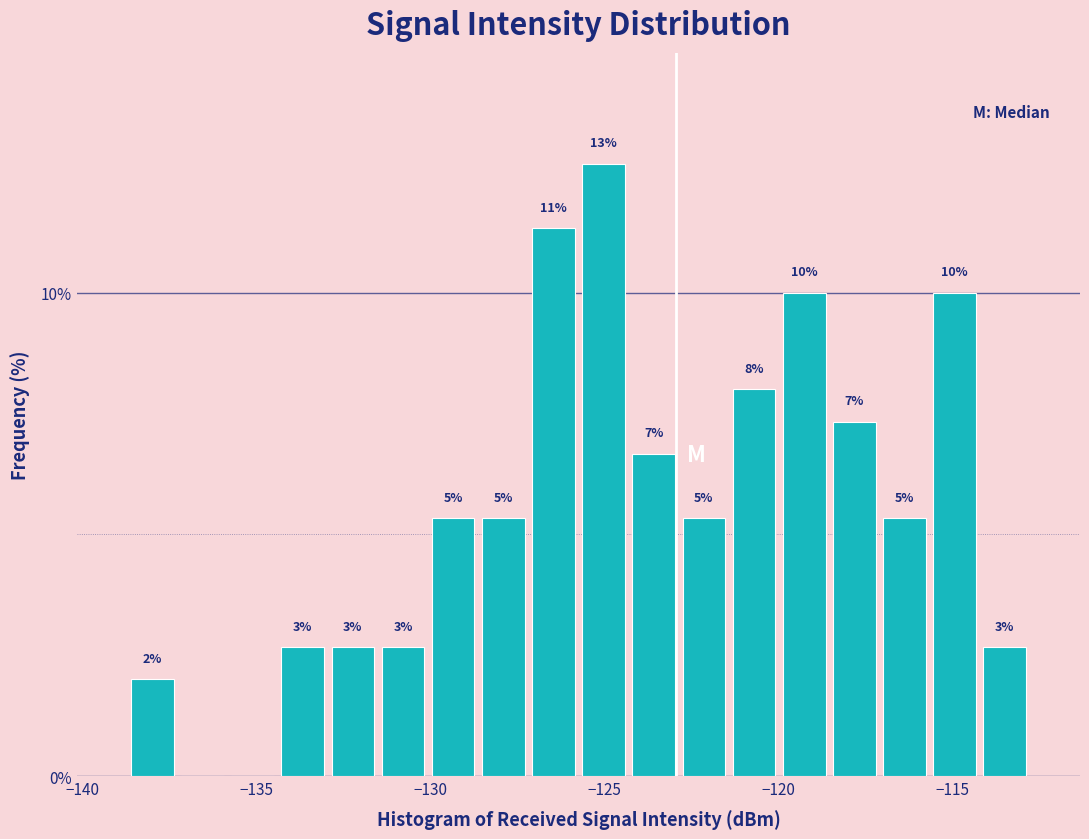

Around what value on the x-axis is the tallest bar? Give the approximate position of its centre, as read against the axis.

-125.0